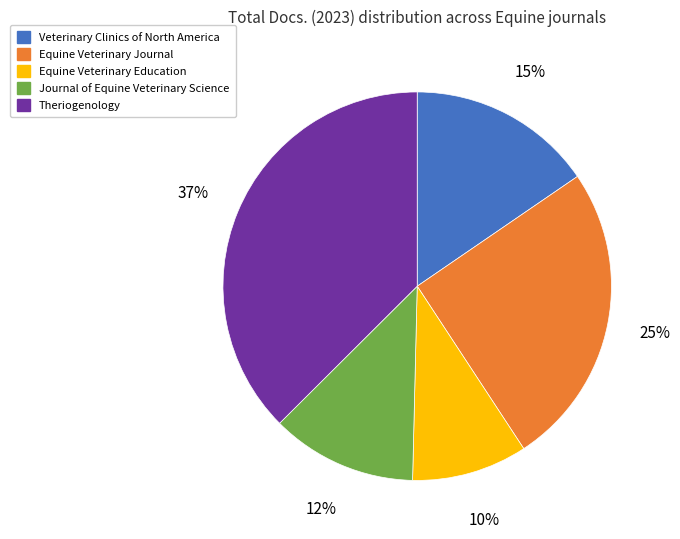

True or false: Equine Veterinary Education accounts for 10% of the total.

True